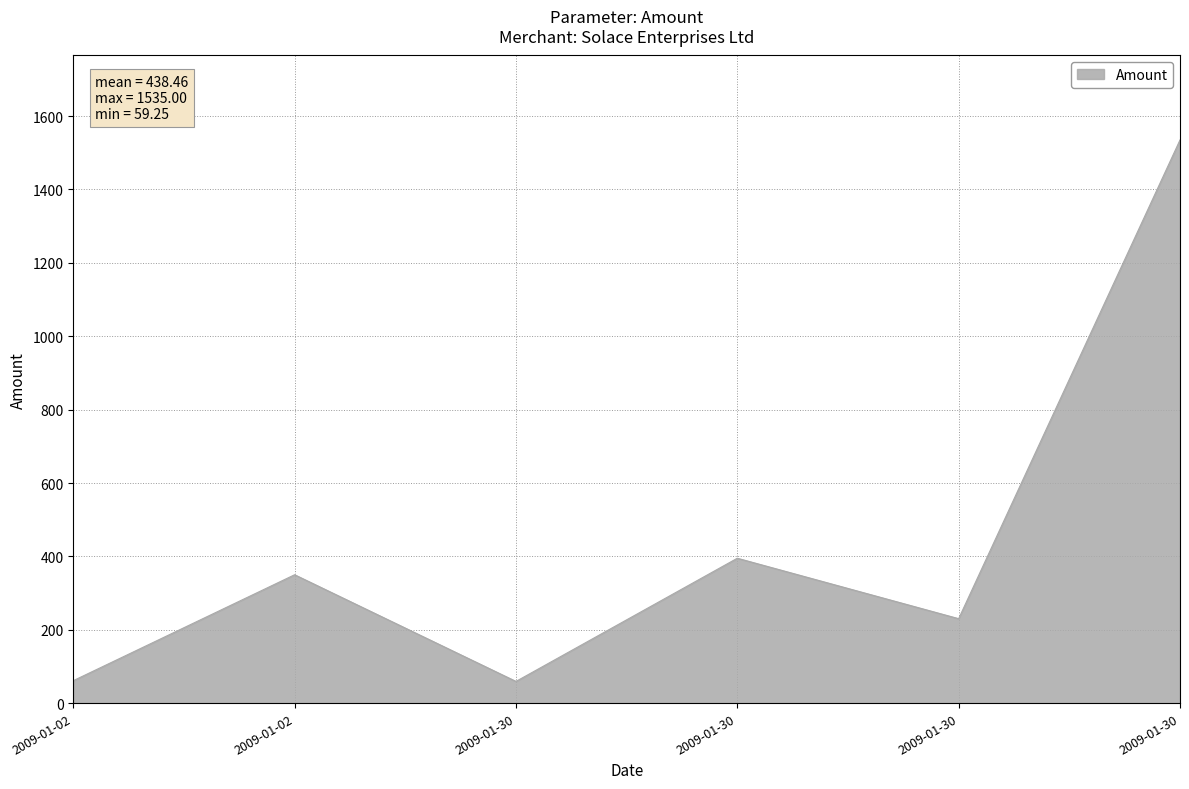

True or false: the data shows 107.6 at 2009-01-02.

False